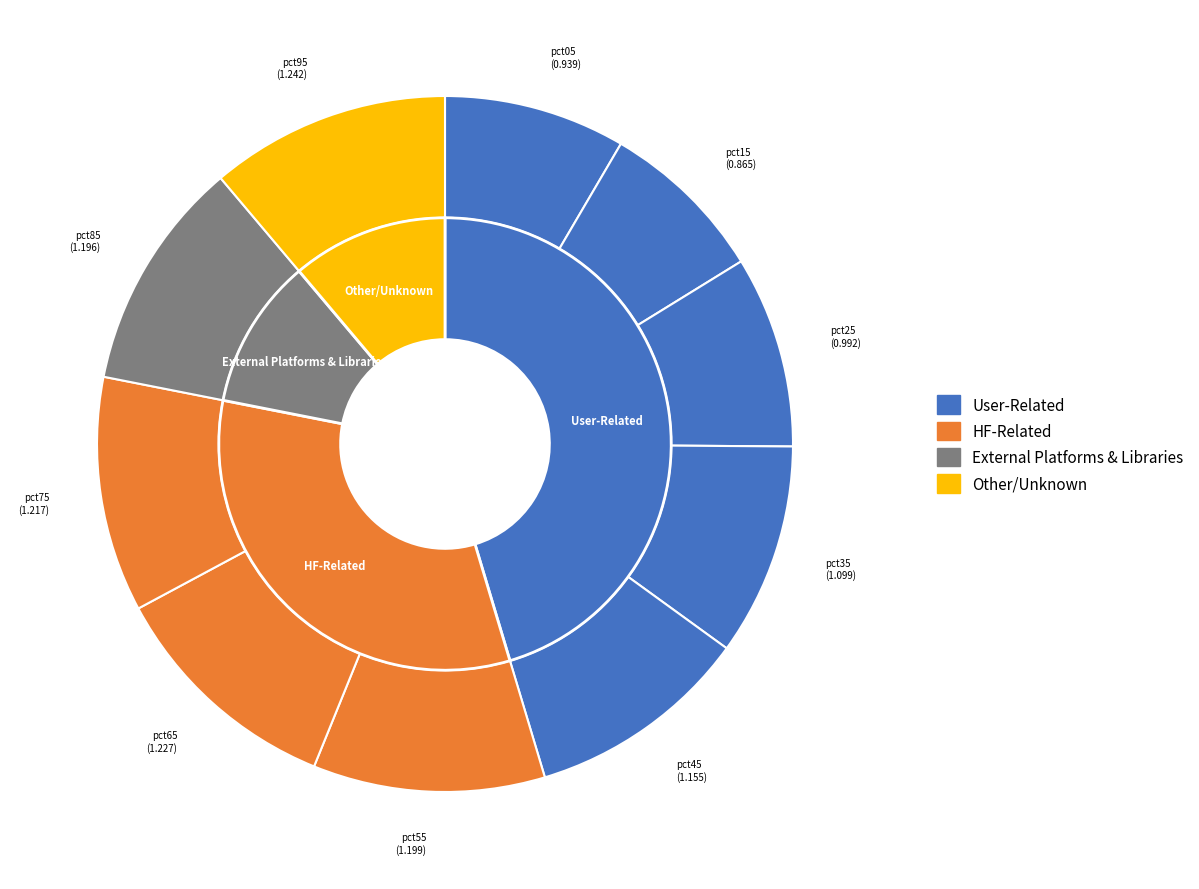

To the nearest percent, what is the difference between the largest and smallest slice percentages?

3%